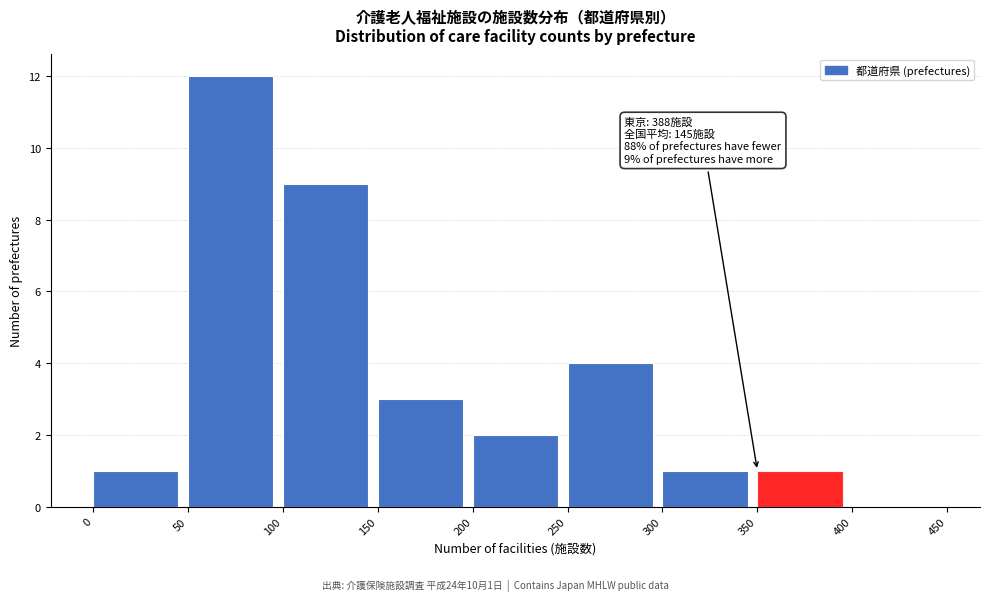

Over which range of the x-axis is the bar tallest?

50 to 100